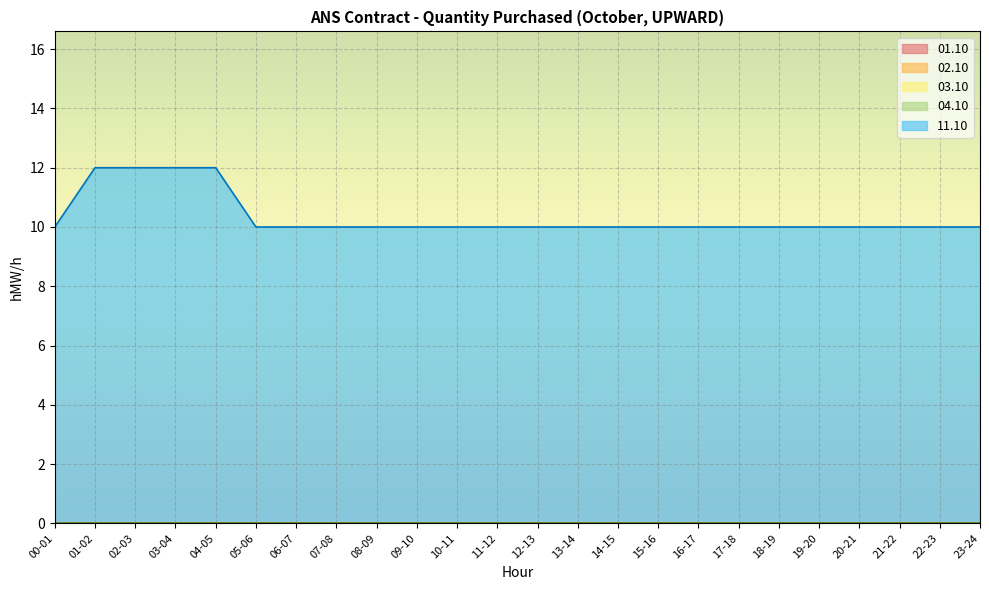

What position from the left is 00-01?

1